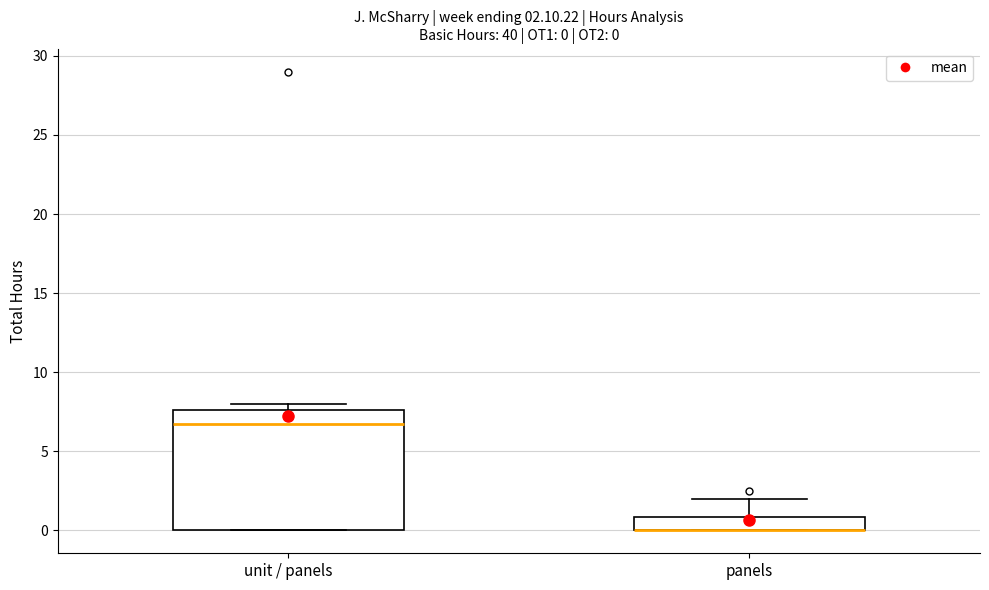

Which box is the tallest, from its lower edge to its upper edge?

unit / panels